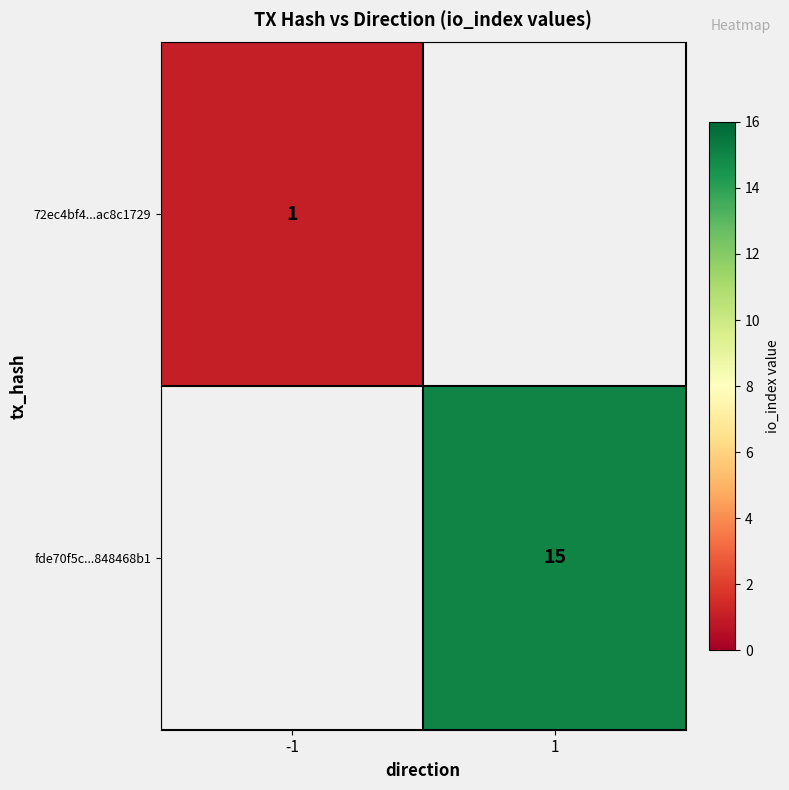

True or false: 72ec4bf4...ac8c1729 has a value of 2 at -1.

False